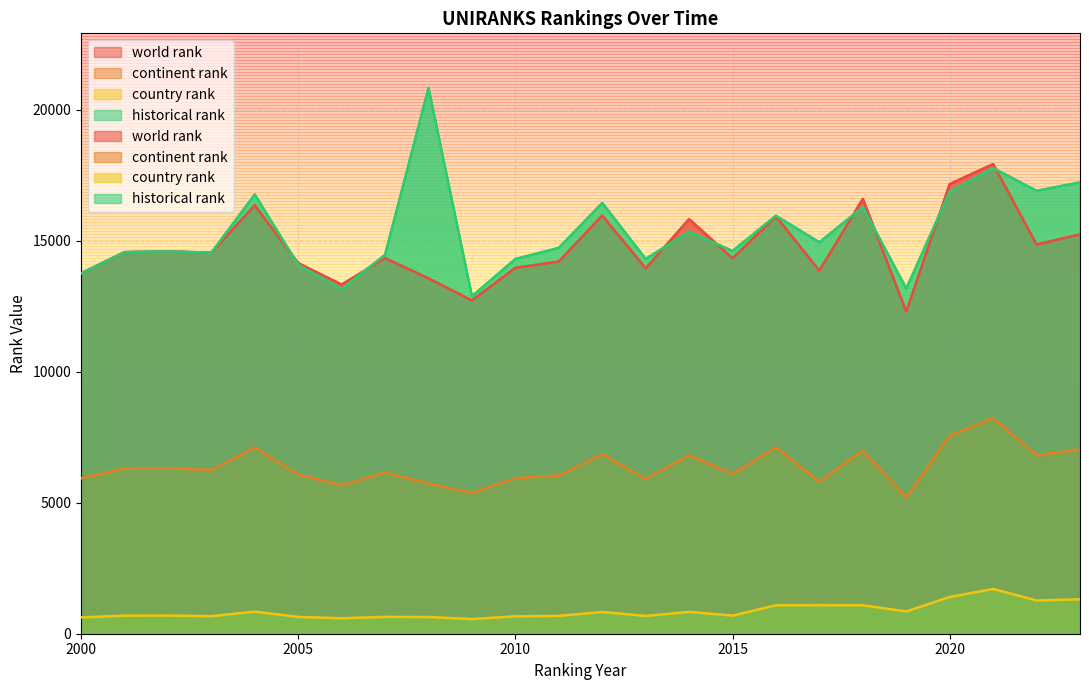

Which series has the largest range (max minus min)?

historical rank